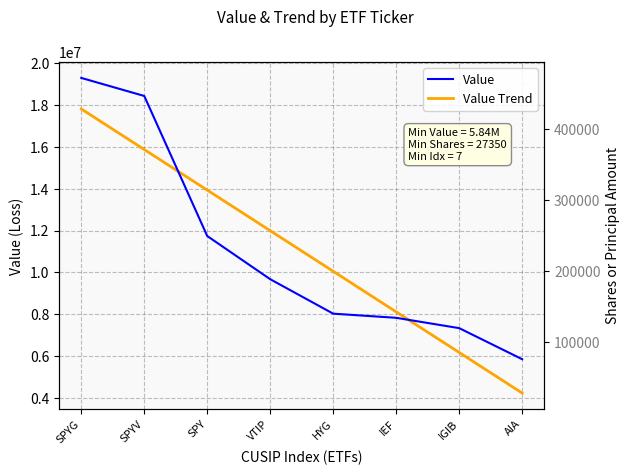

True or false: Value Trend has more than 1 points higher than both neighbors.

False